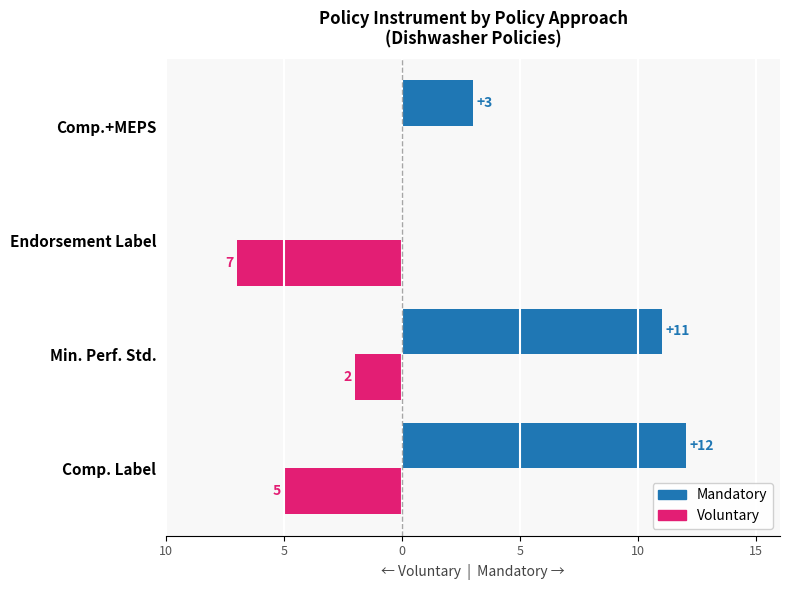

What are all the series names shown in the legend?

Mandatory, Voluntary